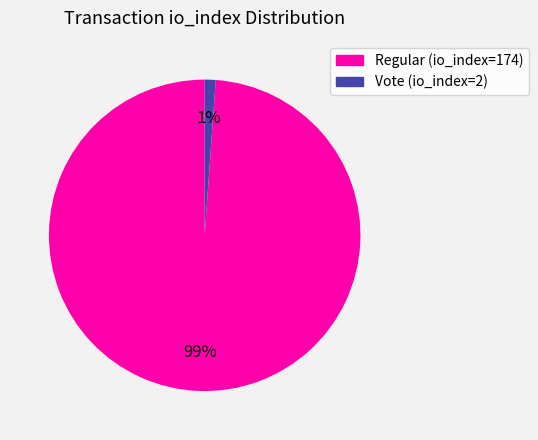

Rank the categories by value from lowest to highest.

Vote (io_index=2), Regular (io_index=174)